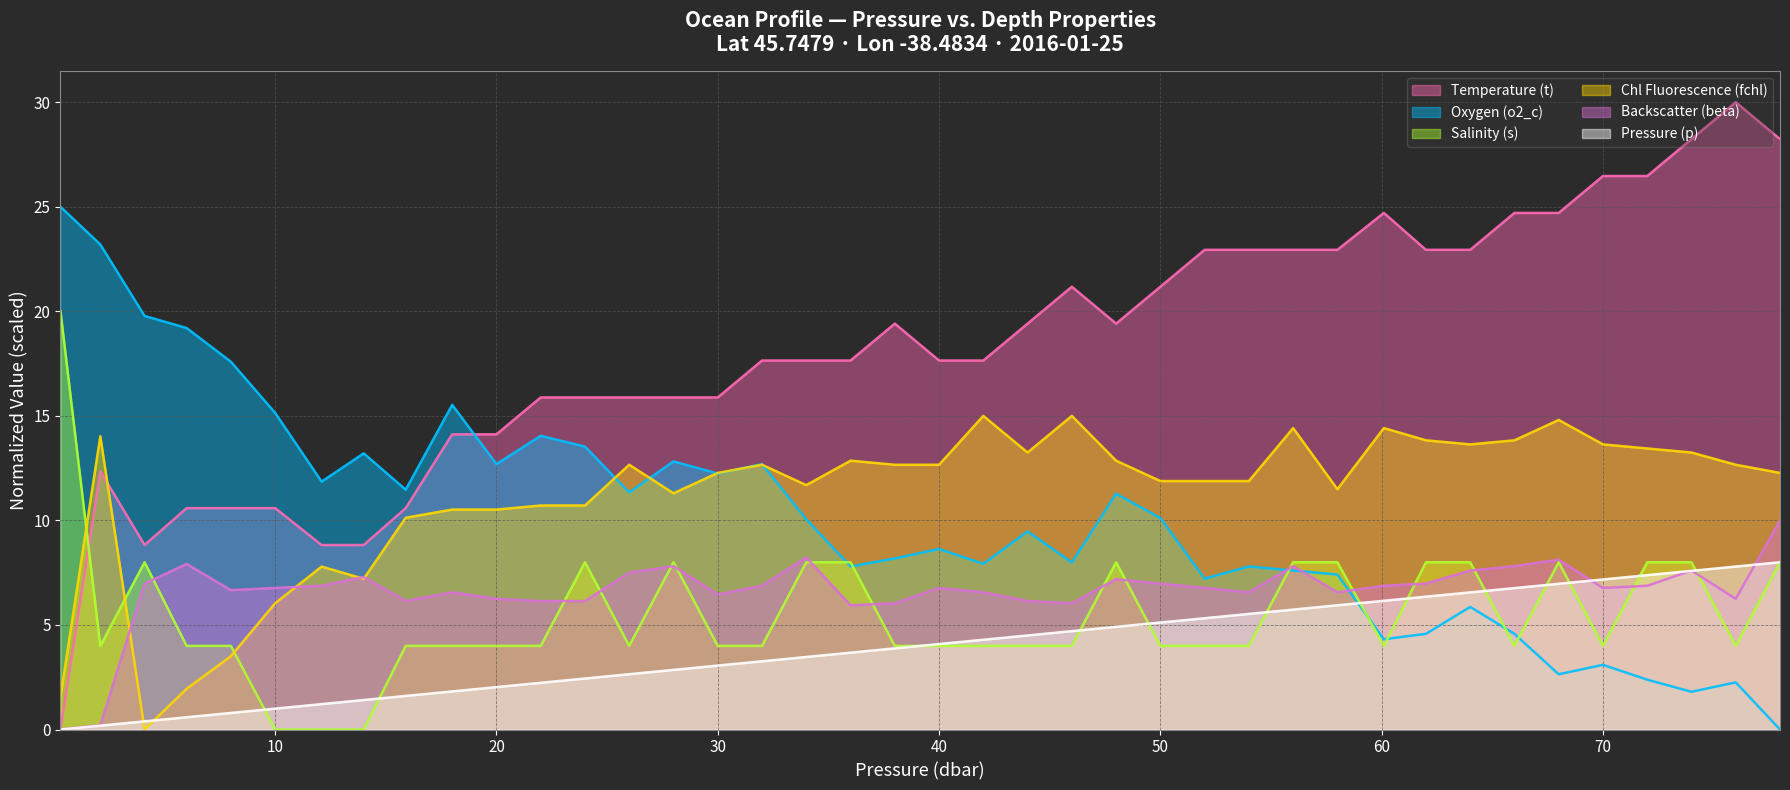

What is the label of the 27th point from the right?

26.0